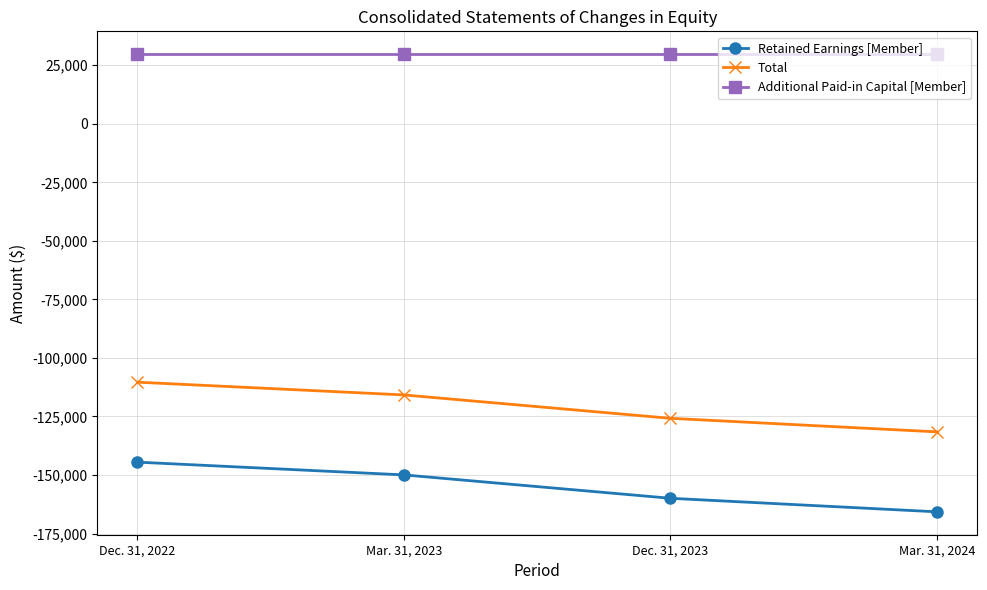

Reading left to right, what are all the values shown in this chart?

Retained Earnings [Member]: Dec. 31, 2022=-144510	Mar. 31, 2023=-149960	Dec. 31, 2023=-159944	Mar. 31, 2024=-165734
Total: Dec. 31, 2022=-110360	Mar. 31, 2023=-115810	Dec. 31, 2023=-125794	Mar. 31, 2024=-131584
Additional Paid-in Capital [Member]: Dec. 31, 2022=29700	Mar. 31, 2023=29700	Dec. 31, 2023=29700	Mar. 31, 2024=29700